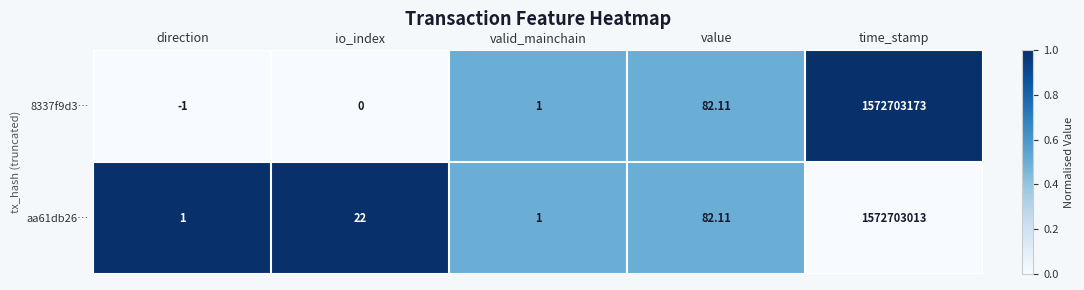

Is the value of aa61db26… at io_index greater than the value of 8337f9d3… at time_stamp?

No